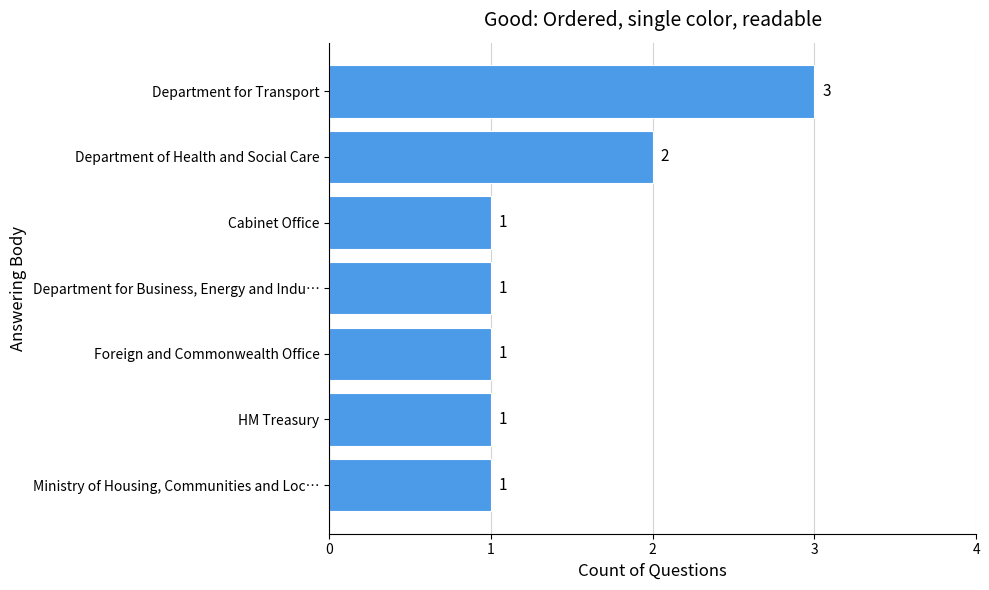

Is it true that the value at Department for Transport is 1?

False